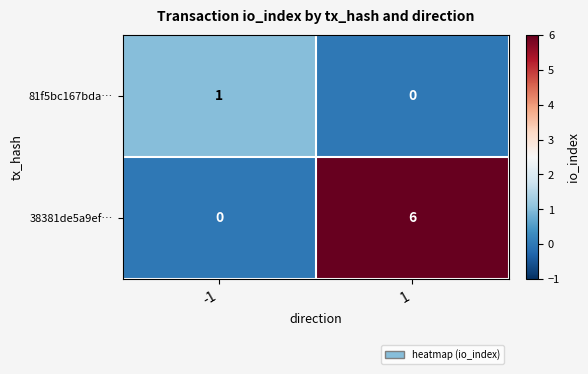

Reading right to left, extract all data points from this chart.

81f5bc167bda…: 0	1
38381de5a9ef…: 6	0